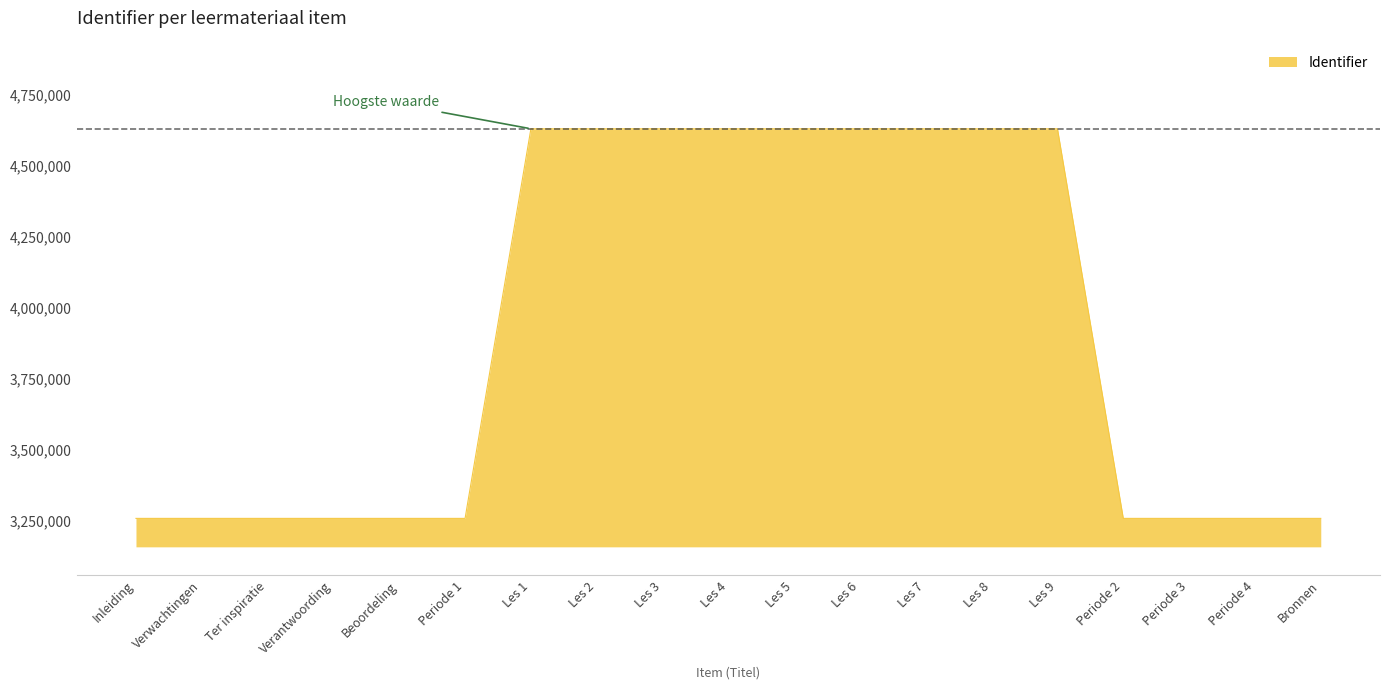

What is the minimum value shown in the chart?

3259386